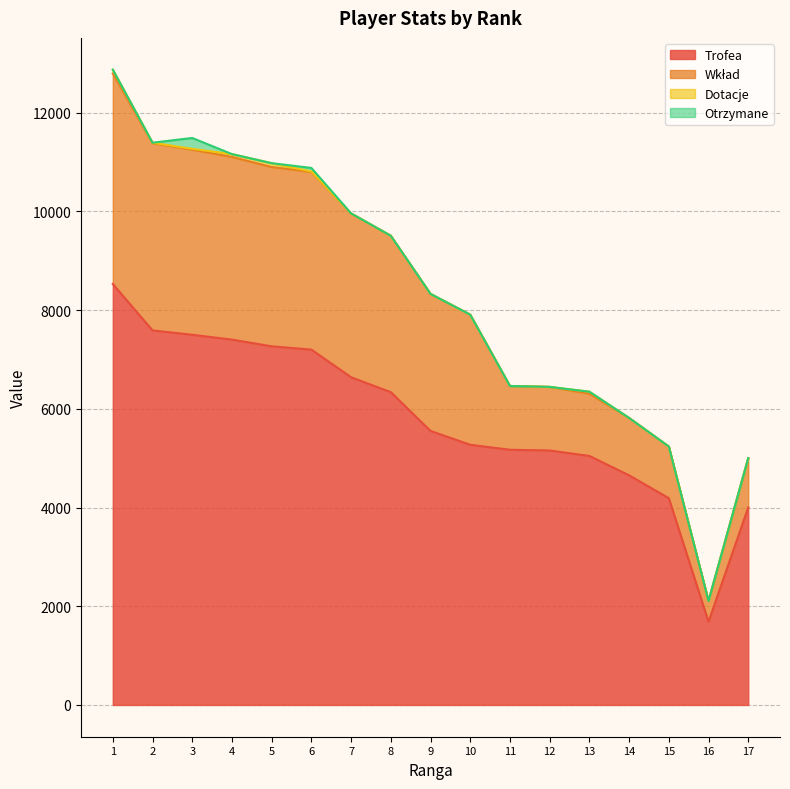

Rank the series at 14 from lowest to highest value.

Dotacje, Otrzymane, Wkład, Trofea